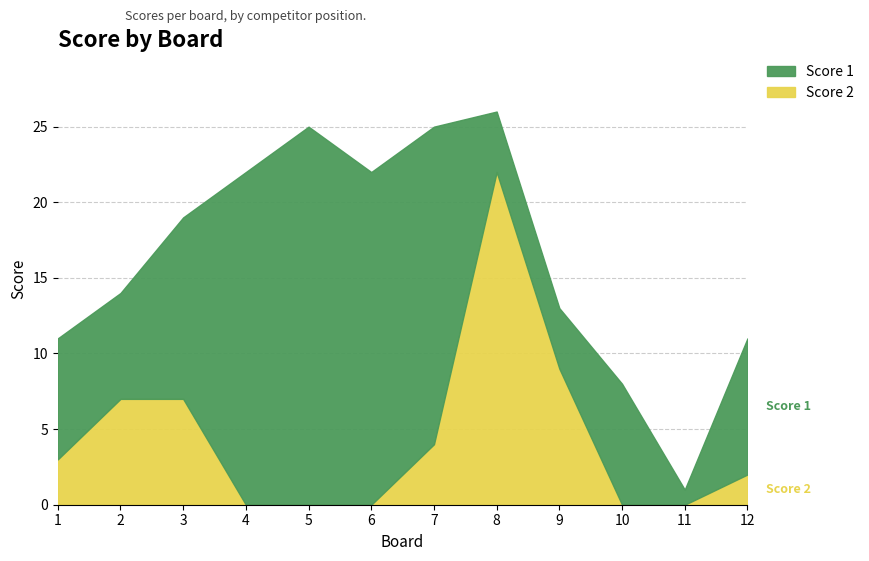

Which series has the widest spread of values?

Score 1